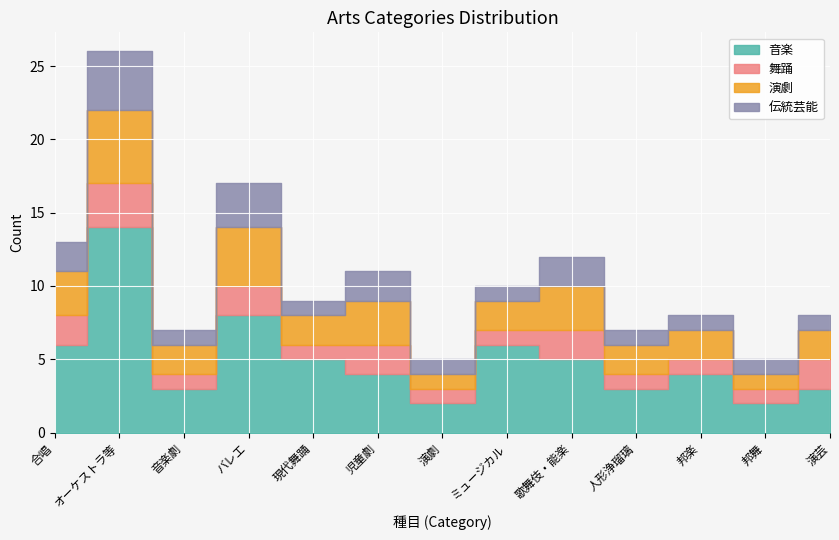

At which category is the sum across all series the highest?

オーケストラ等